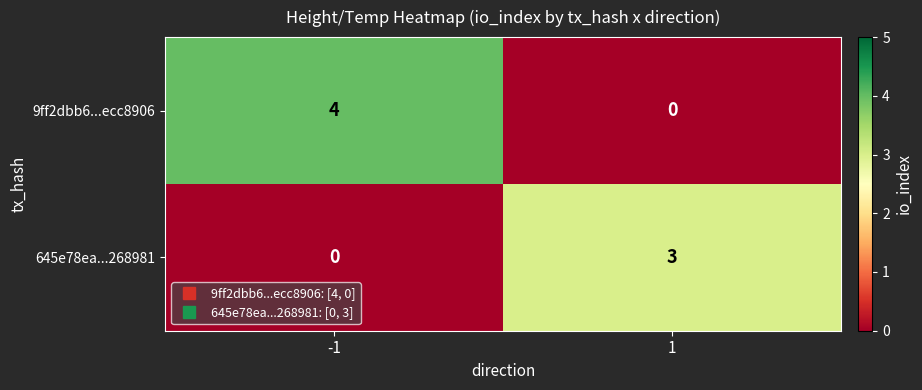

What is the difference between the maximum and minimum values in the 9ff2dbb6...ecc8906 series?

4